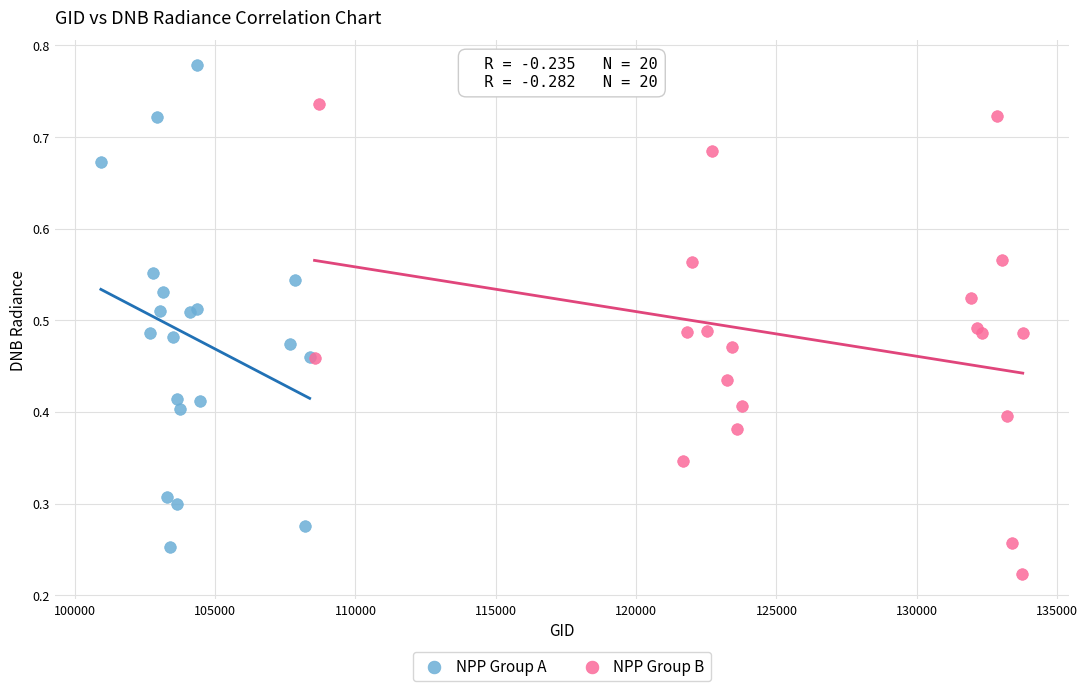

Which series reaches the maximum Y coordinate?

NPP Group A